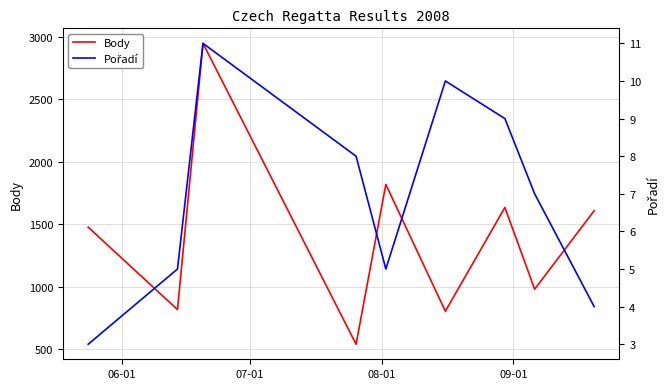

What is the minimum value for Body?

540